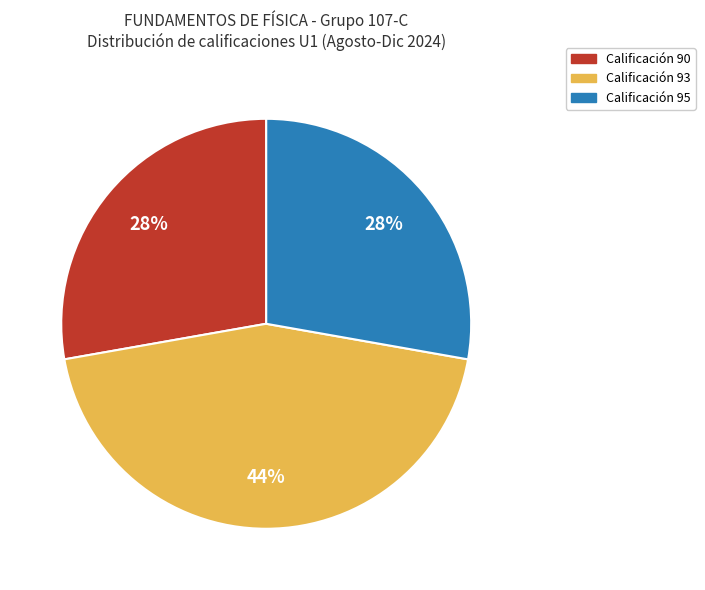

To the nearest percent, what is the average slice percentage?

33%